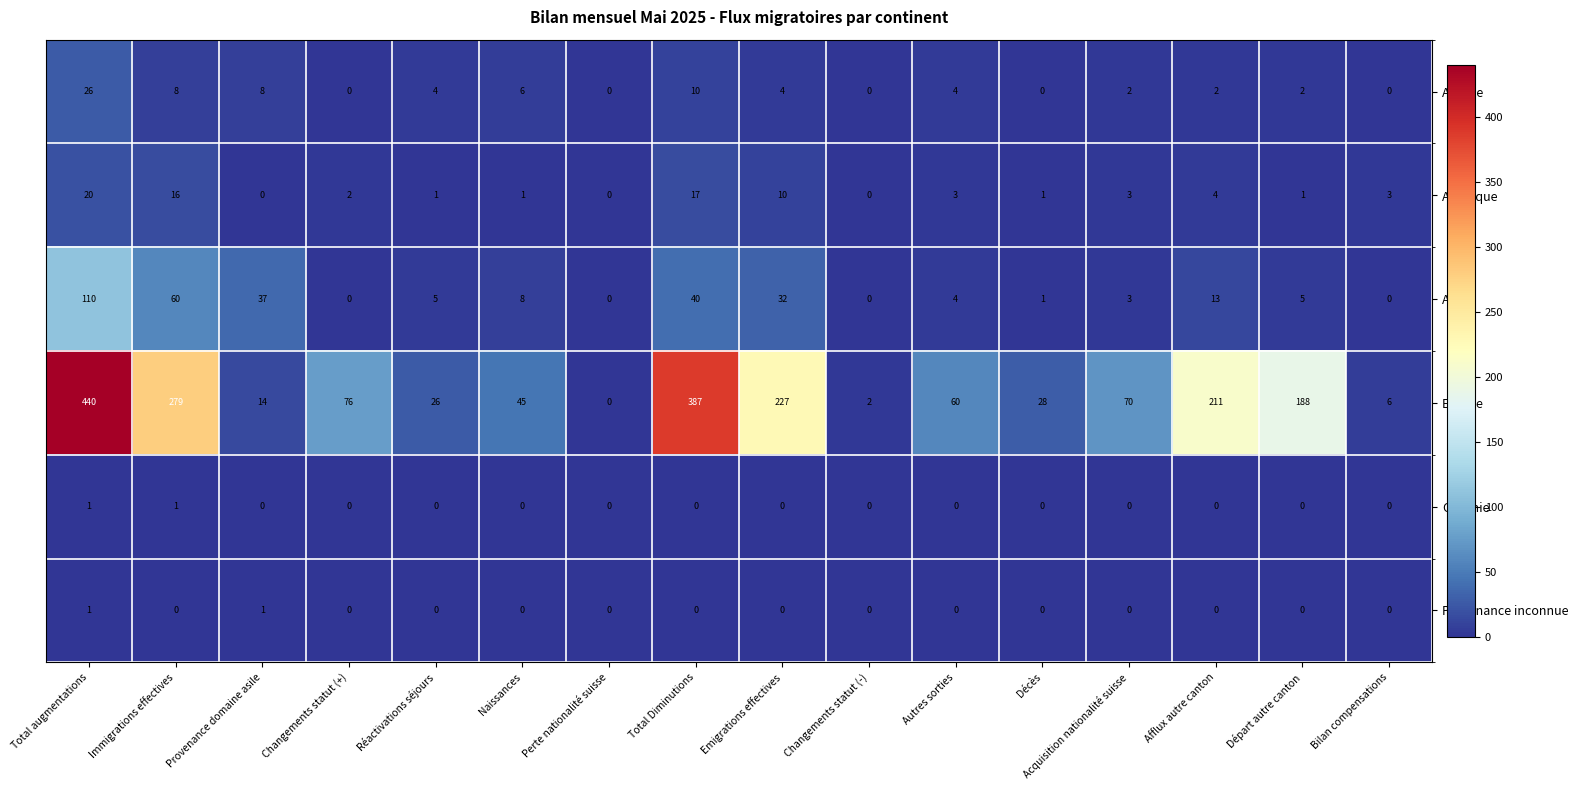

At which label does Europe reach its peak?

Total augmentations